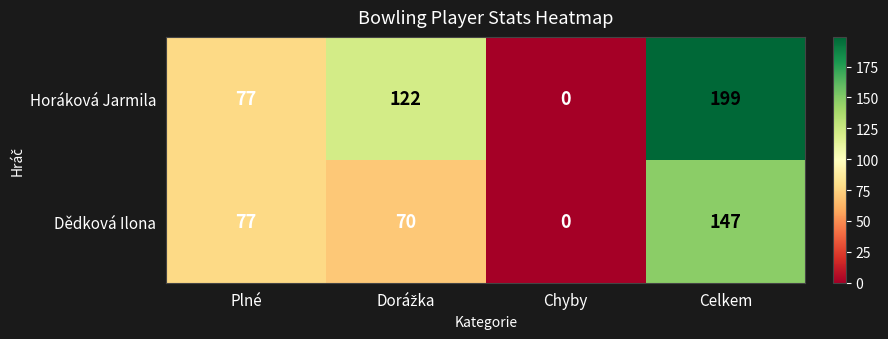

At how many categories does at least one series exceed 104?

2